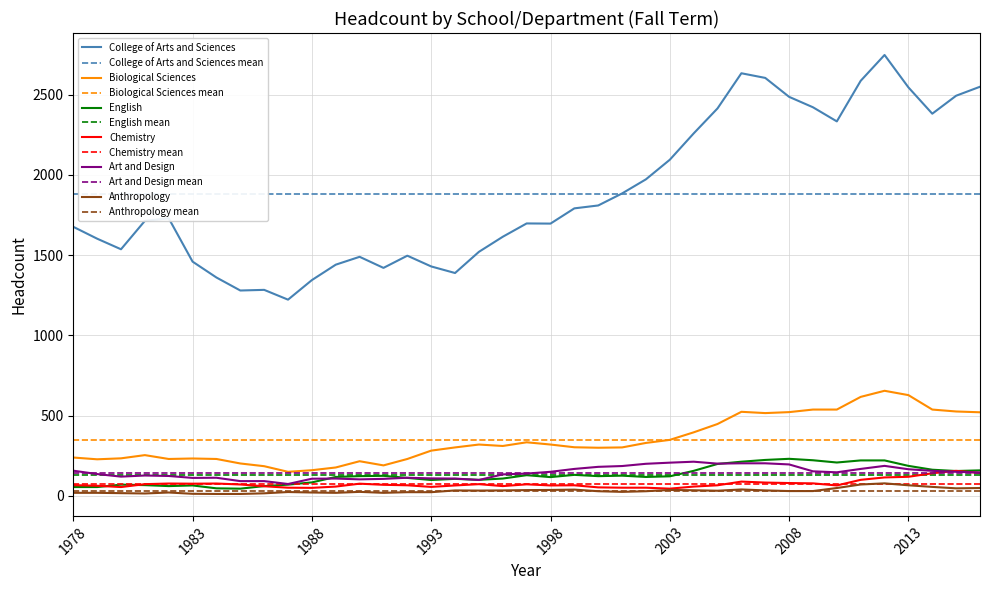

Reading right to left, transcribe all the data shown in this chart.

College of Arts and Sciences: 2016=2550	2015=2494	2014=2382	2013=2546	2012=2748	2011=2587	2010=2334	2009=2422	2008=2487	2007=2605	2006=2634	2005=2415	2004=2259	2003=2095	2002=1973	2001=1885	2000=1810	1999=1792	1998=1697	1997=1698	1996=1615	1995=1521	1994=1389	1993=1430	1992=1497	1991=1421	1990=1490	1989=1441	1988=1345	1987=1223	1986=1284	1985=1280	1984=1361	1983=1460	1982=1730	1981=1714	1980=1537	1979=1603	1978=1677
Biological Sciences: 2016=521	2015=526	2014=538	2013=628	2012=655	2011=617	2010=538	2009=538	2008=522	2007=516	2006=524	2005=448	2004=396	2003=349	2002=330	2001=302	2000=300	1999=303	1998=320	1997=334	1996=311	1995=320	1994=302	1993=282	1992=230	1991=190	1990=216	1989=177	1988=160	1987=150	1986=185	1985=202	1984=230	1983=233	1982=230	1981=254	1980=234	1979=228	1978=239
English: 2016=159	2015=155	2014=163	2013=187	2012=221	2011=221	2010=208	2009=222	2008=231	2007=224	2006=213	2005=199	2004=156	2003=122	2002=118	2001=126	2000=123	1999=131	1998=117	1997=129	1996=108	1995=100	1994=106	1993=99	1992=112	1991=125	1990=123	1989=118	1988=84	1987=70	1986=61	1985=45	1984=47	1983=65	1982=61	1981=67	1980=70	1979=55	1978=55
Chemistry: 2016=143	2015=156	2014=141	2013=119	2012=115	2011=100	2010=65	2009=78	2008=80	2007=83	2006=89	2005=66	2004=58	2003=45	2002=51	2001=51	2000=53	1999=66	1998=65	1997=72	1996=61	1995=73	1994=65	1993=56	1992=66	1991=69	1990=76	1989=58	1988=50	1987=51	1986=60	1985=71	1984=77	1983=76	1982=77	1981=73	1980=55	1979=63	1978=67
Art and Design: 2016=146	2015=150	2014=156	2013=166	2012=187	2011=168	2010=147	2009=153	2008=196	2007=203	2006=203	2005=201	2004=213	2003=207	2002=200	2001=186	2000=181	1999=168	1998=150	1997=139	1996=134	1995=99	1994=108	1993=109	1992=113	1991=106	1990=103	1989=108	1988=107	1987=74	1986=92	1985=92	1984=113	1983=112	1982=124	1981=127	1980=120	1979=136	1978=157
Anthropology: 2016=49	2015=47	2014=56	2013=66	2012=78	2011=71	2010=49	2009=30	2008=30	2007=34	2006=40	2005=32	2004=35	2003=37	2002=29	2001=25	2000=29	1999=39	1998=37	1997=36	1996=34	1995=33	1994=34	1993=23	1992=23	1991=19	1990=25	1989=19	1988=21	1987=24	1986=16	1985=12	1984=12	1983=13	1982=21	1981=15	1980=17	1979=19	1978=19